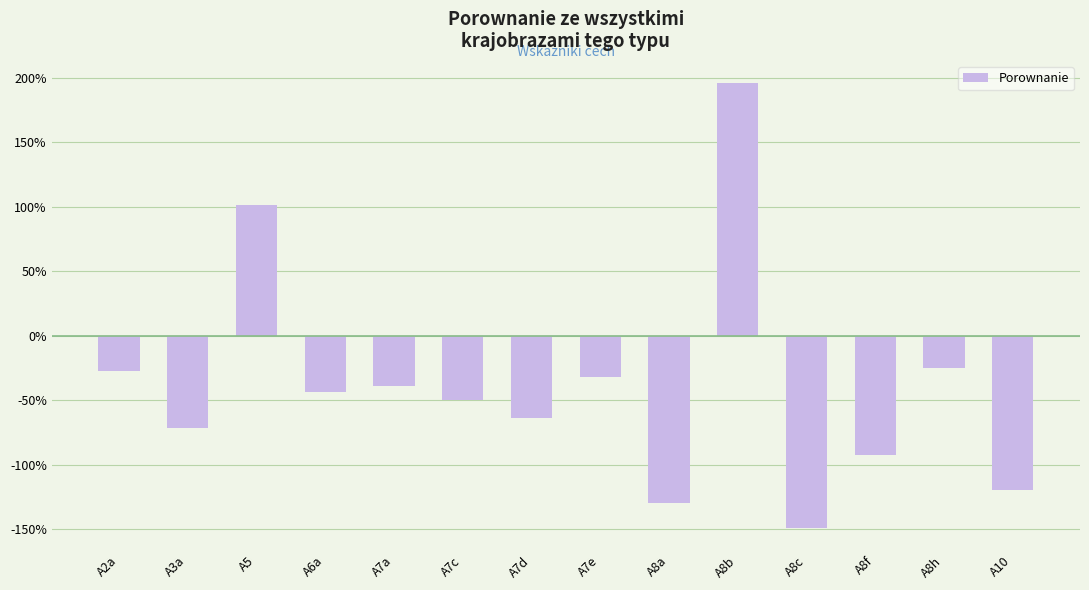

What is the label of the 14th bar from the right?

A2a